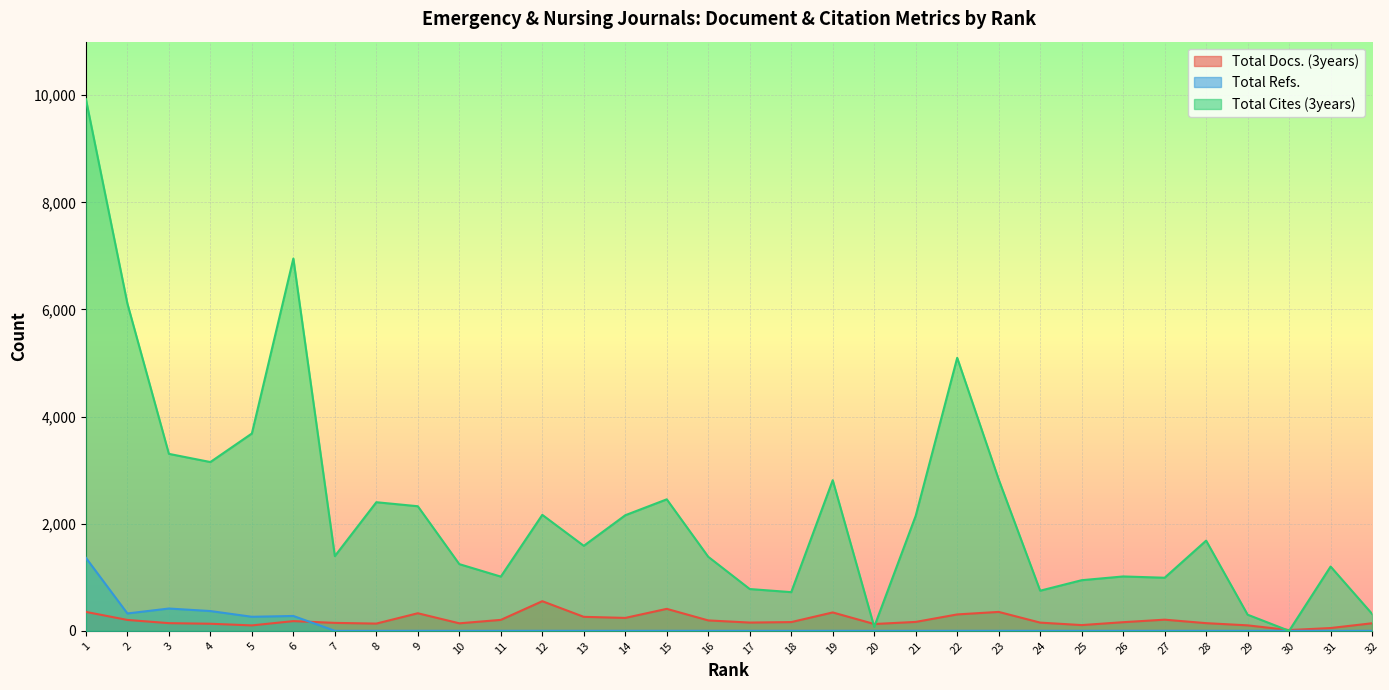

Rank the series at 9 from highest to lowest value.

Total Cites (3years), Total Docs. (3years), Total Refs.